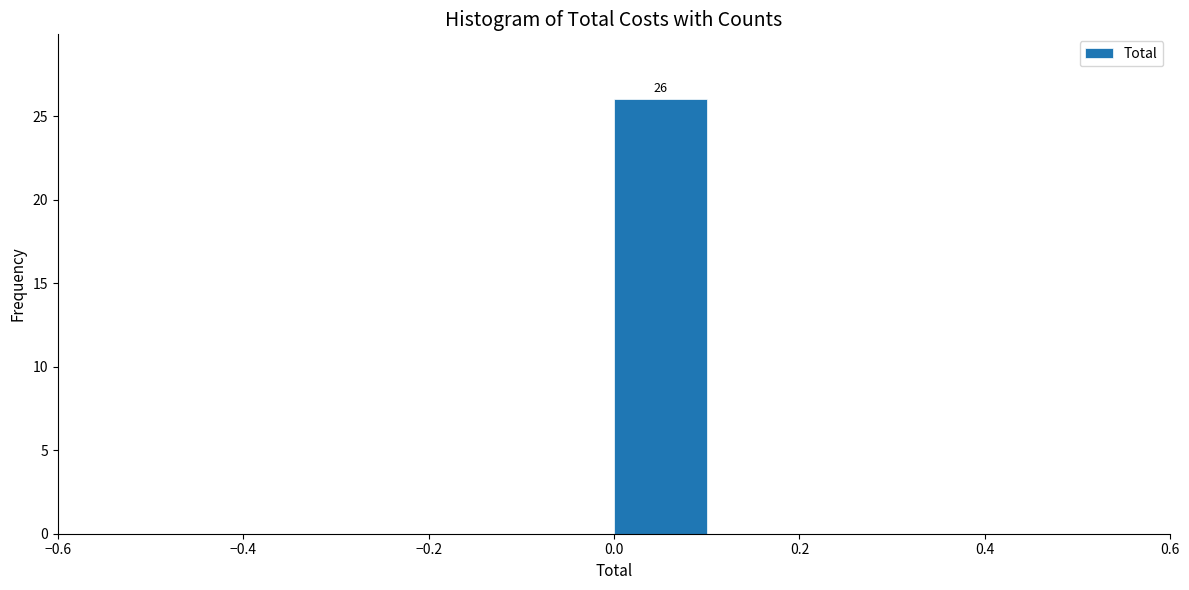

Over which range of the x-axis is the bar tallest?

0.0 to 0.1